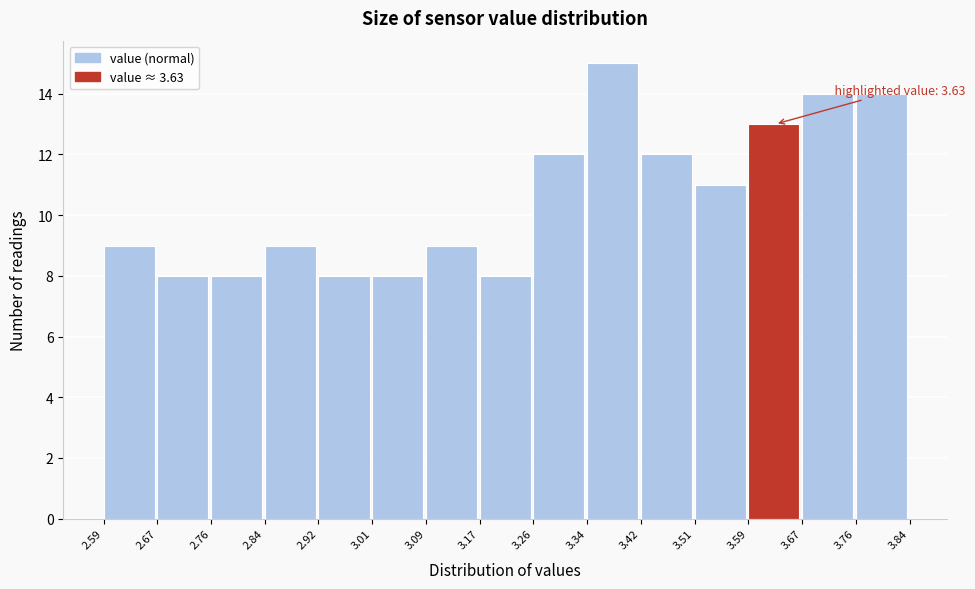

Over which range of the x-axis is the bar tallest?

3.34 to 3.42